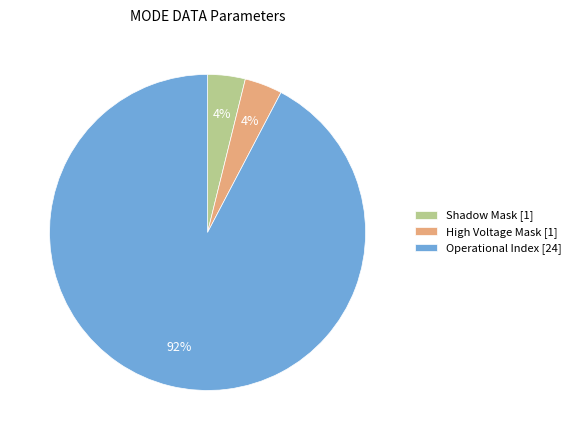

How many slices are in this pie chart?

3